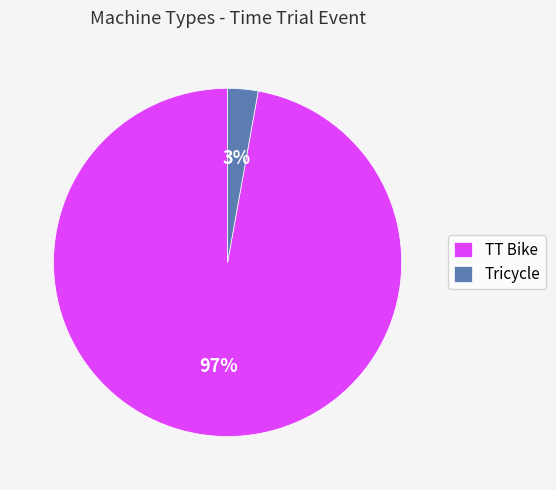

True or false: Tricycle accounts for 3% of the total.

True